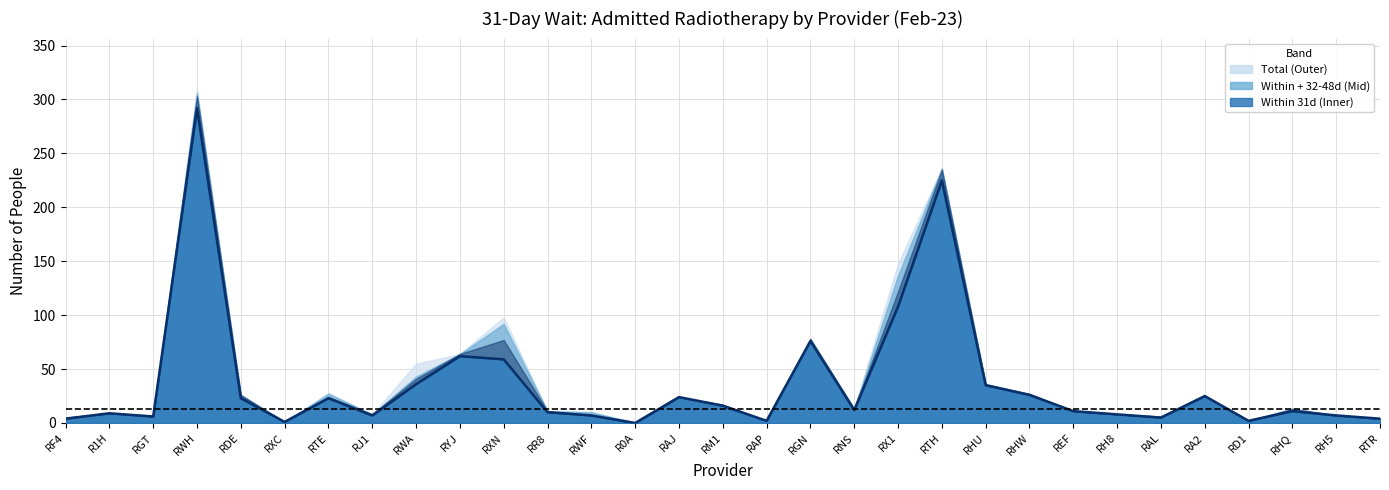

True or false: the data shows 5 at RAL.

True